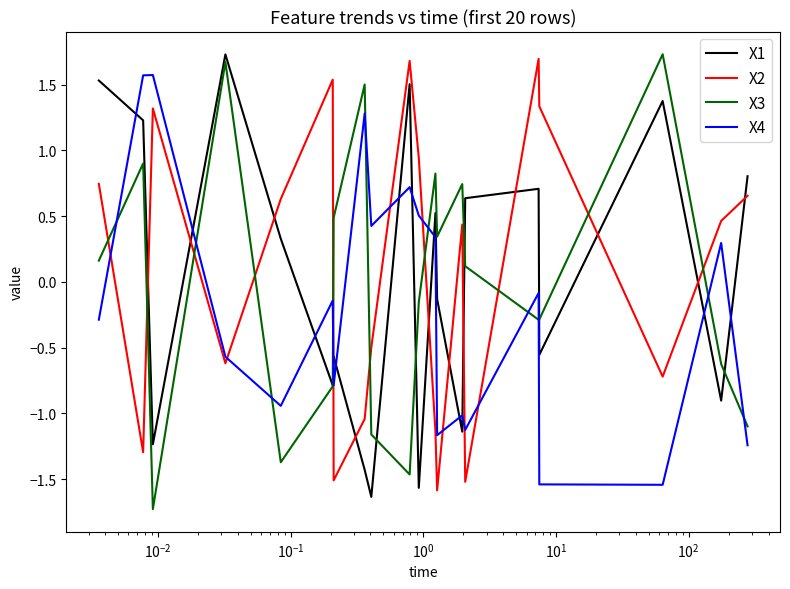

What is the lowest value of the X3 series?

-1.7